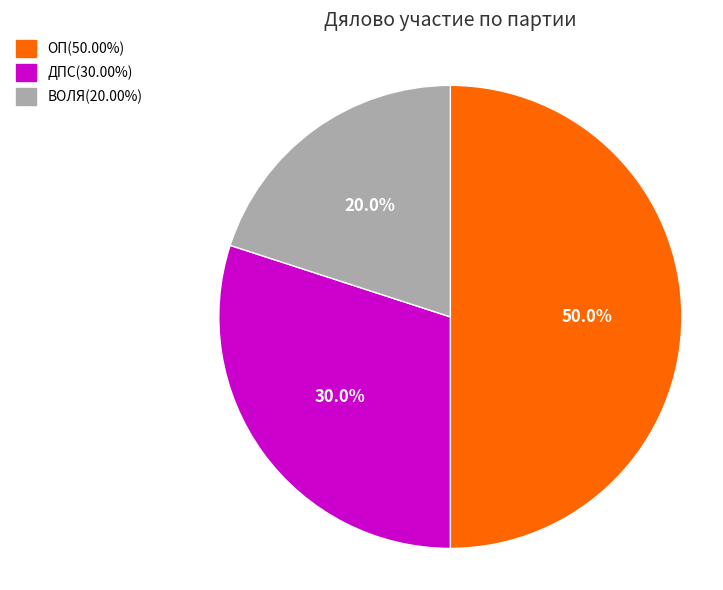

Rank the categories by value from highest to lowest.

ОП, ДПС, ВОЛЯ